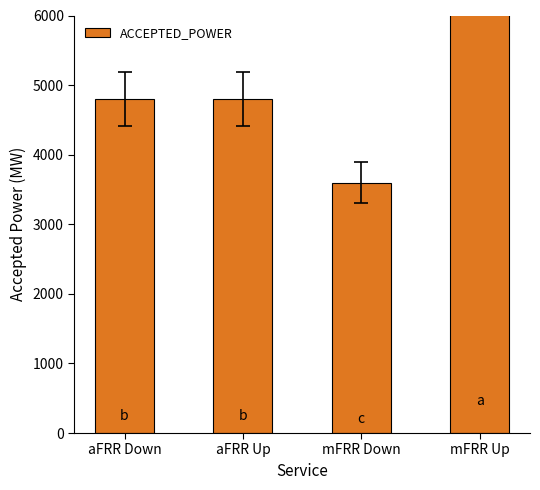

True or false: the data shows 2818 at aFRR Up.

False